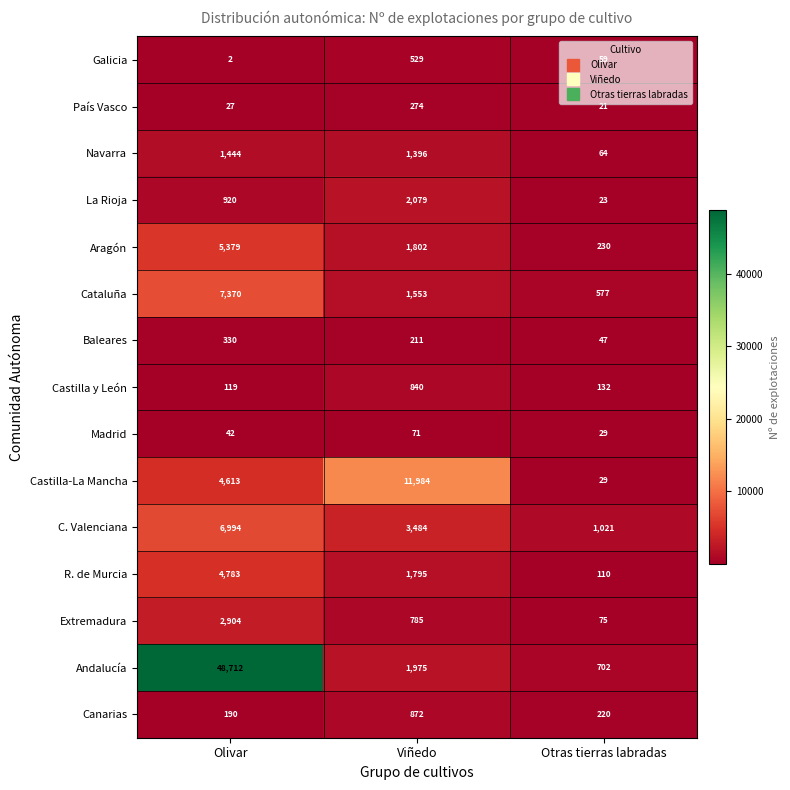

What is the greatest value displayed?

48712